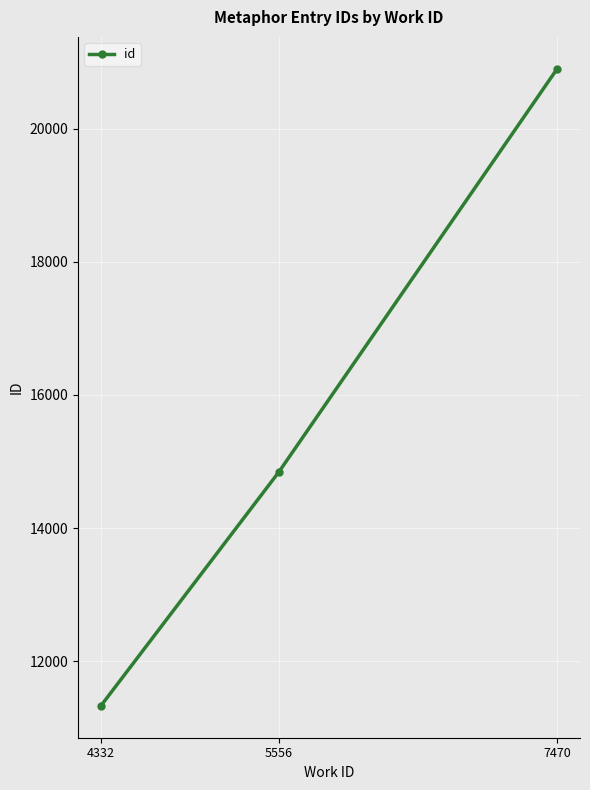

Reading left to right, what are all the values shown in this chart?

4332=11329	5556=14842	7470=20899